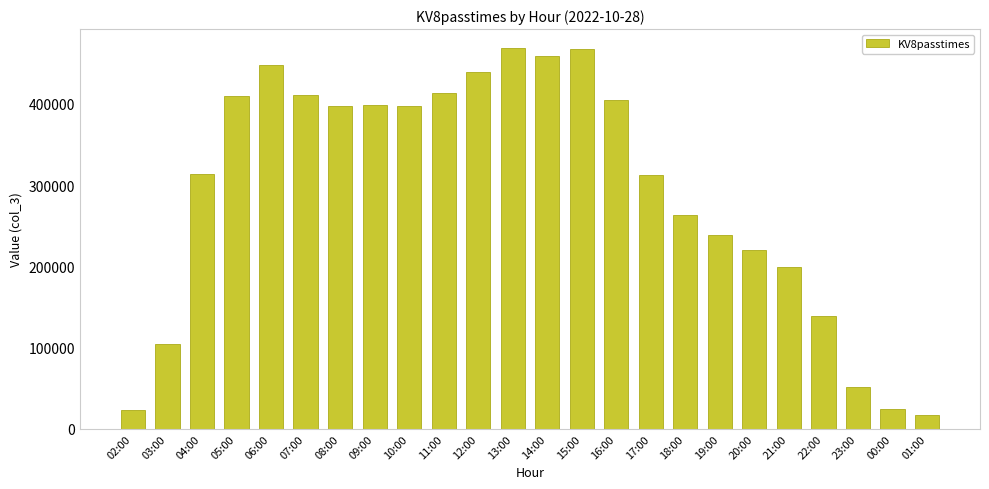

What is the value of the 2nd bar from the left?

104233